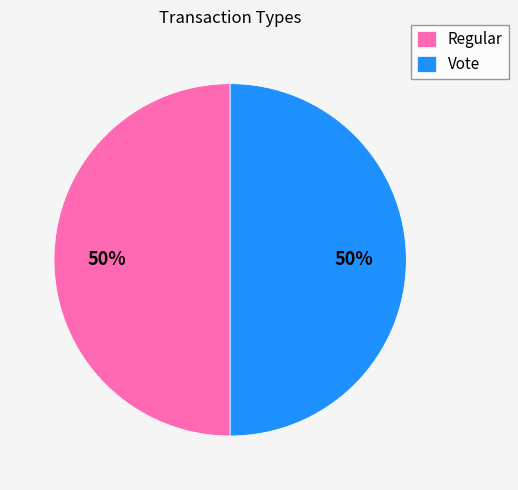

To the nearest percent, what percentage of the pie is Regular?

50%